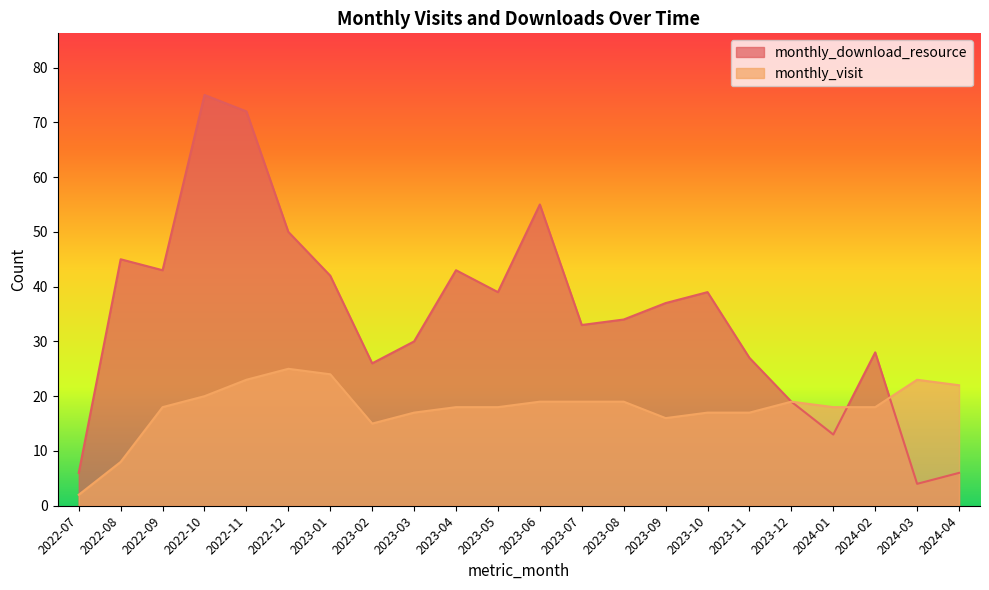

What is the sum of the monthly_download_resource values at 2023-02 and 2022-12?

76